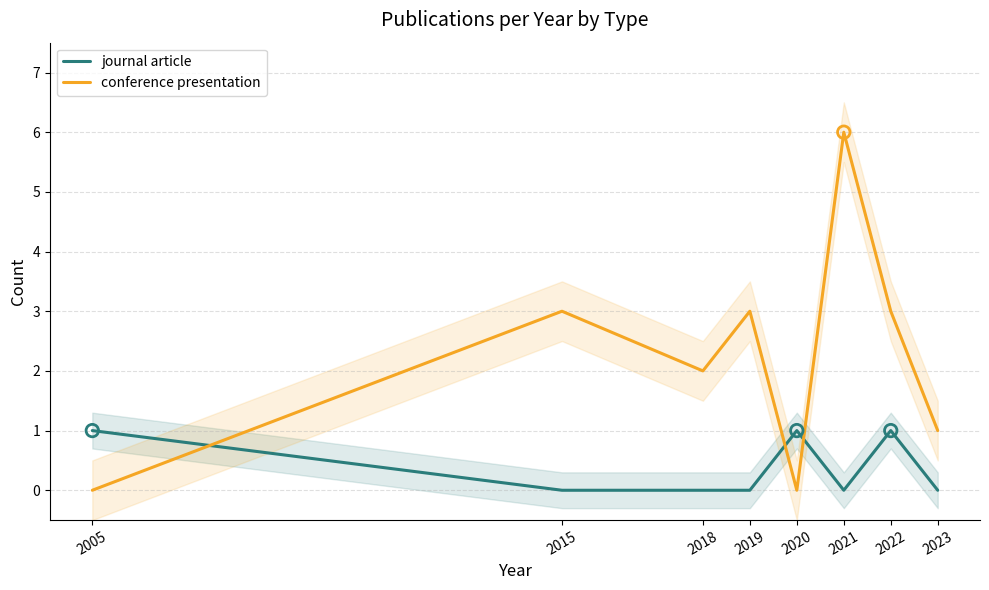

Which series reaches the maximum Y coordinate?

conference presentation